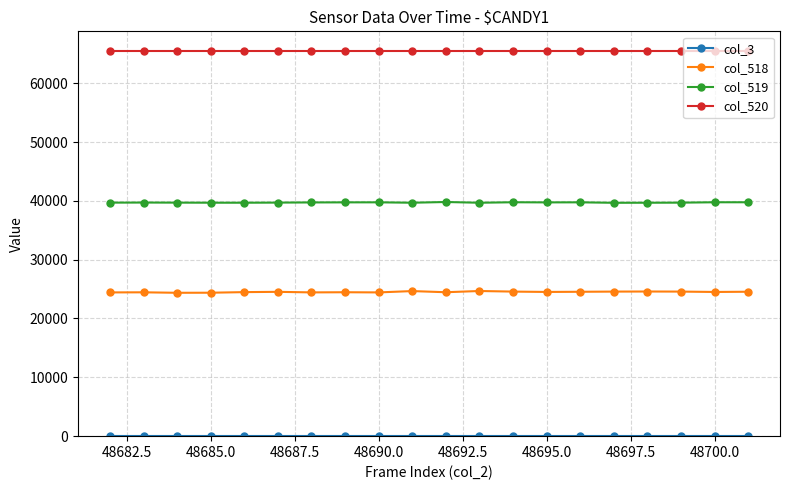

Which series has the widest spread of values?

col_518